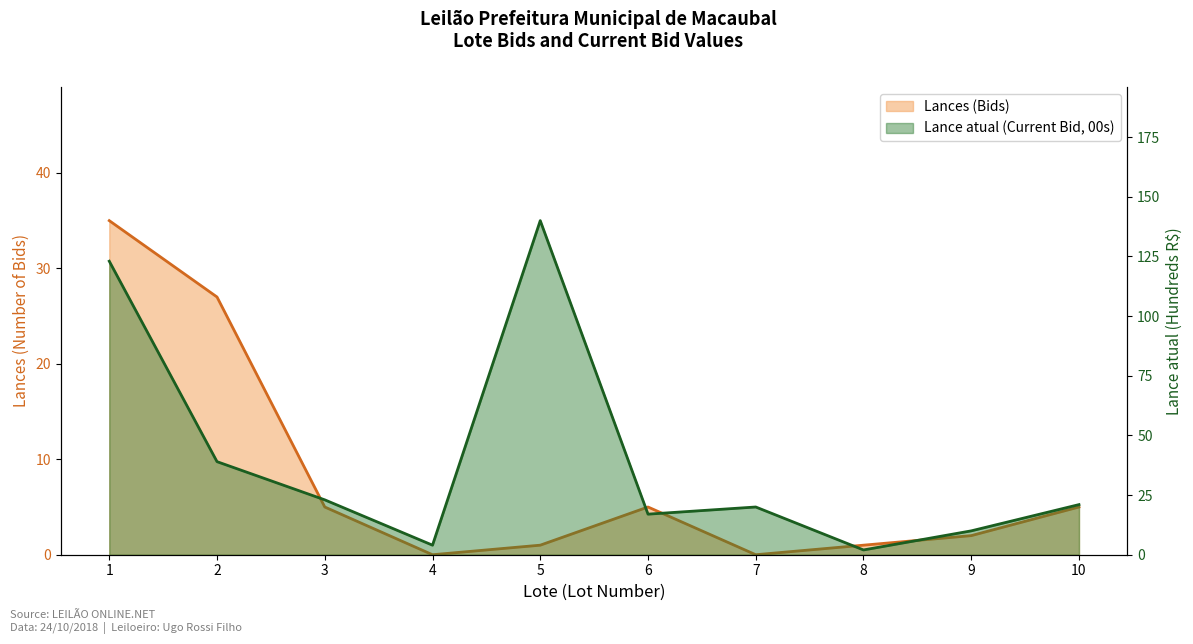

What is the value of the Lance atual line point at the 8th from the left?

2